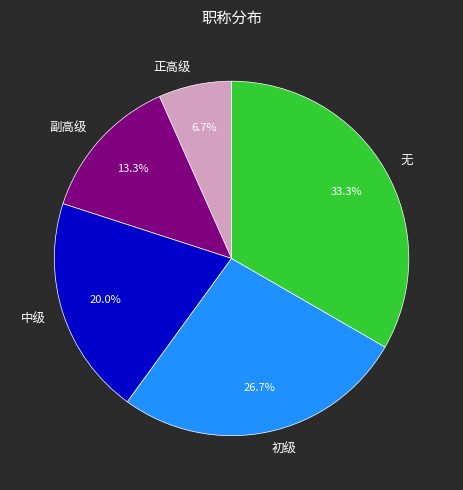

Rank the categories by value from highest to lowest.

无, 初级, 中级, 副高级, 正高级